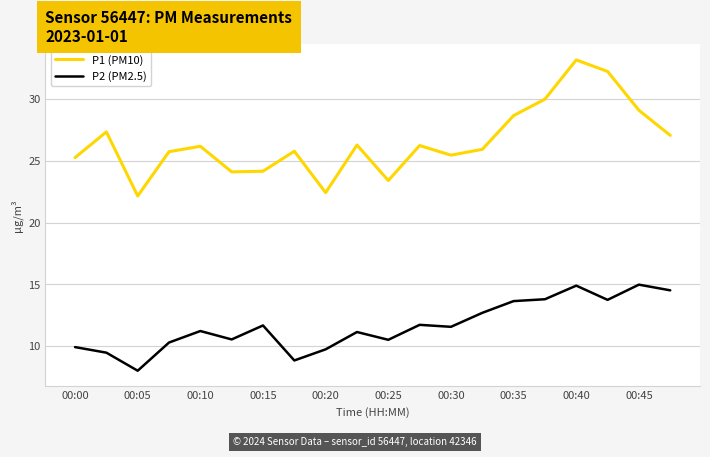

List the series in order of their overall mean, lowest first.

P2 (PM2.5), P1 (PM10)